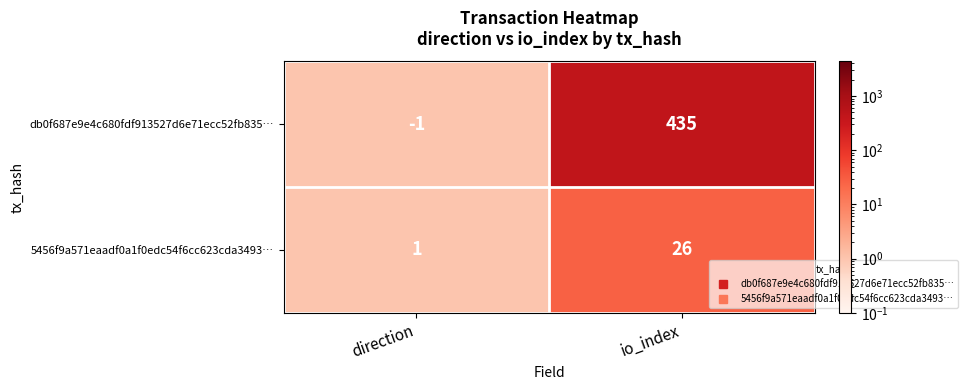

Which series has the largest range (max minus min)?

db0f687e9e4c680fdf913527d6e71ecc52fb835…